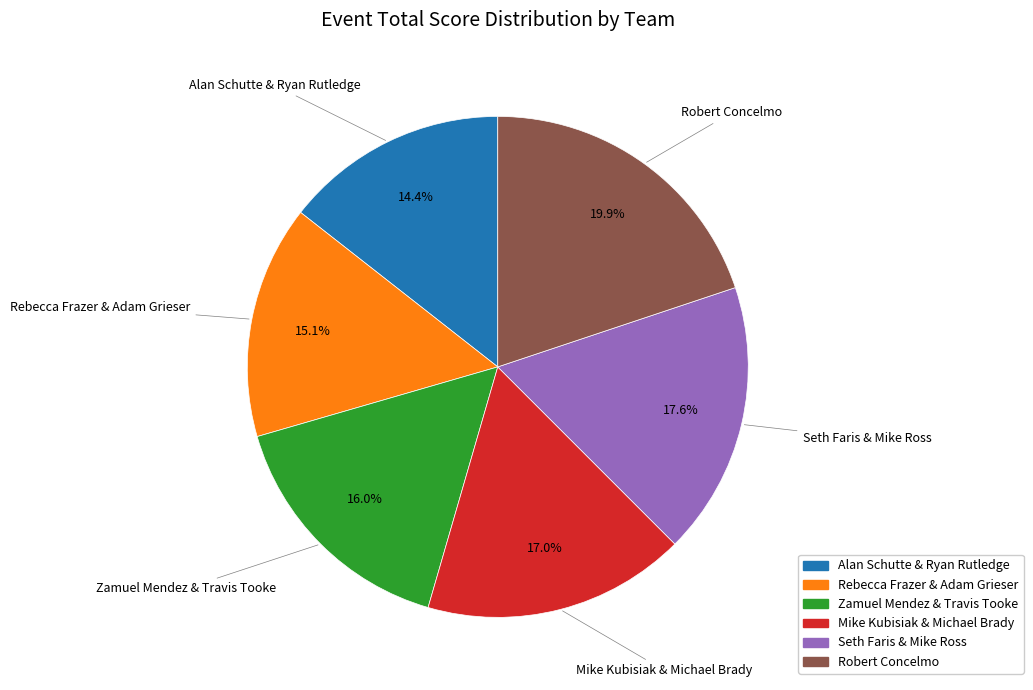

The Seth Faris & Mike Ross slice represents 32% of the pie. True or false?

False